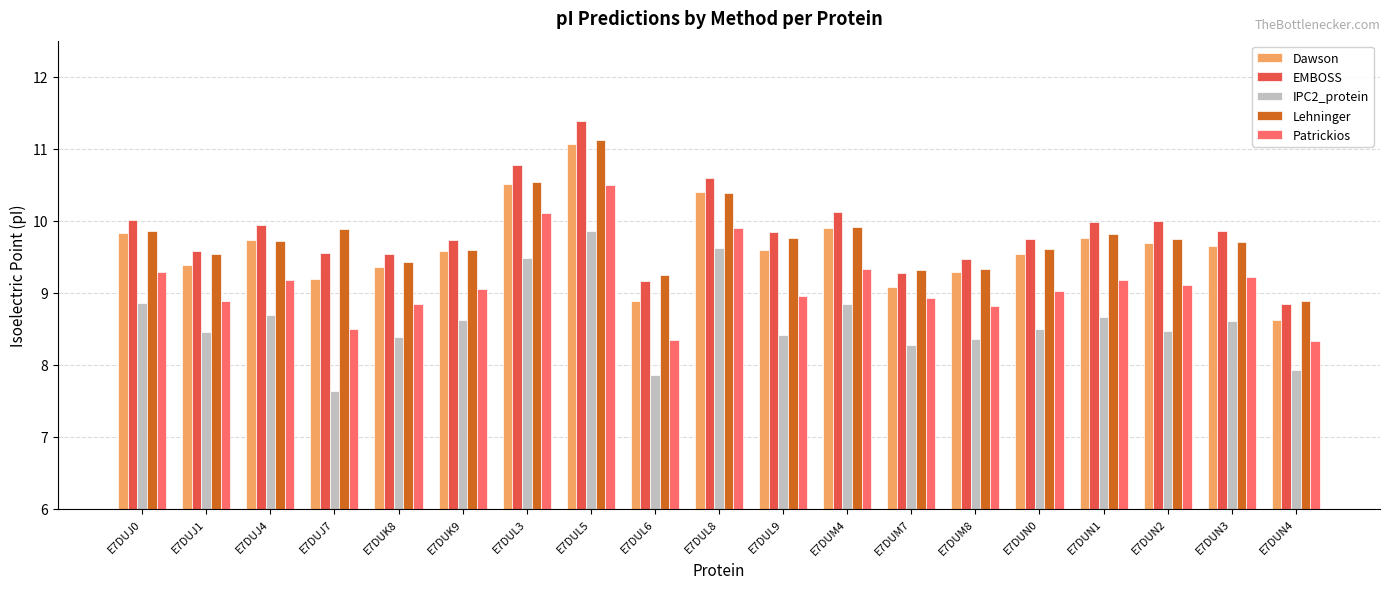

How many data points in EMBOSS are less than 9?

1